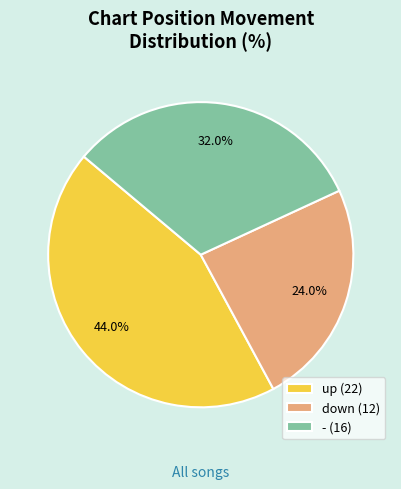

To the nearest percent, what is the difference between the up and down slice percentages?

20%